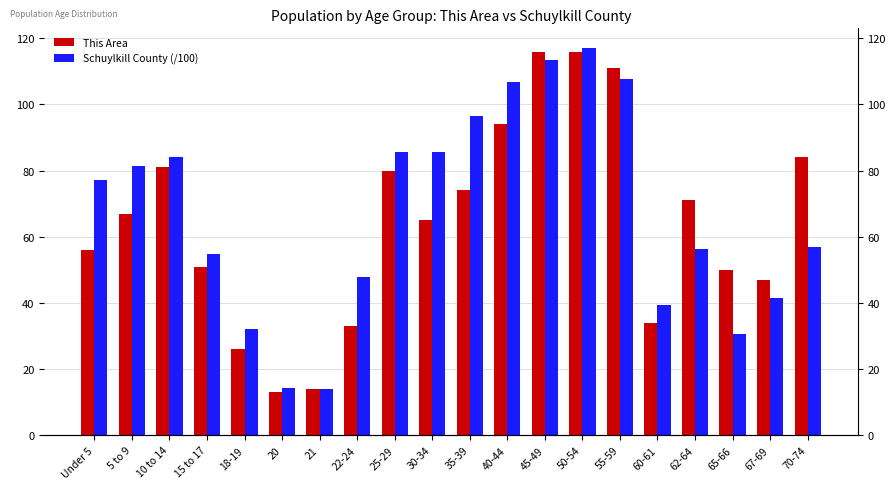

Is the value of This Area at 21 greater than the value of Schuylkill County (/100) at 55-59?

No